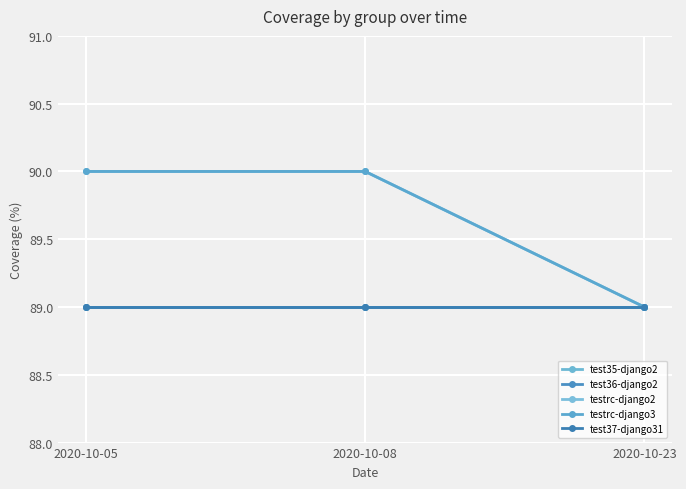

Does the chart have visible grid lines?

Yes